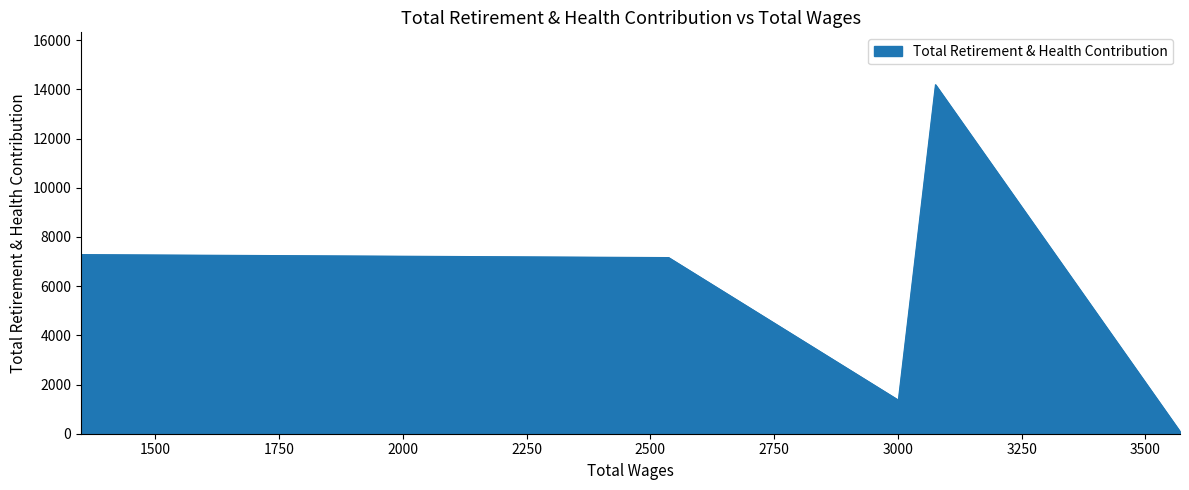

How many series are shown in this chart?

1